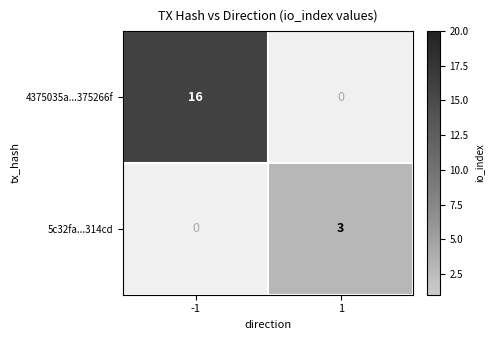

What is the maximum value shown in the chart?

16.0